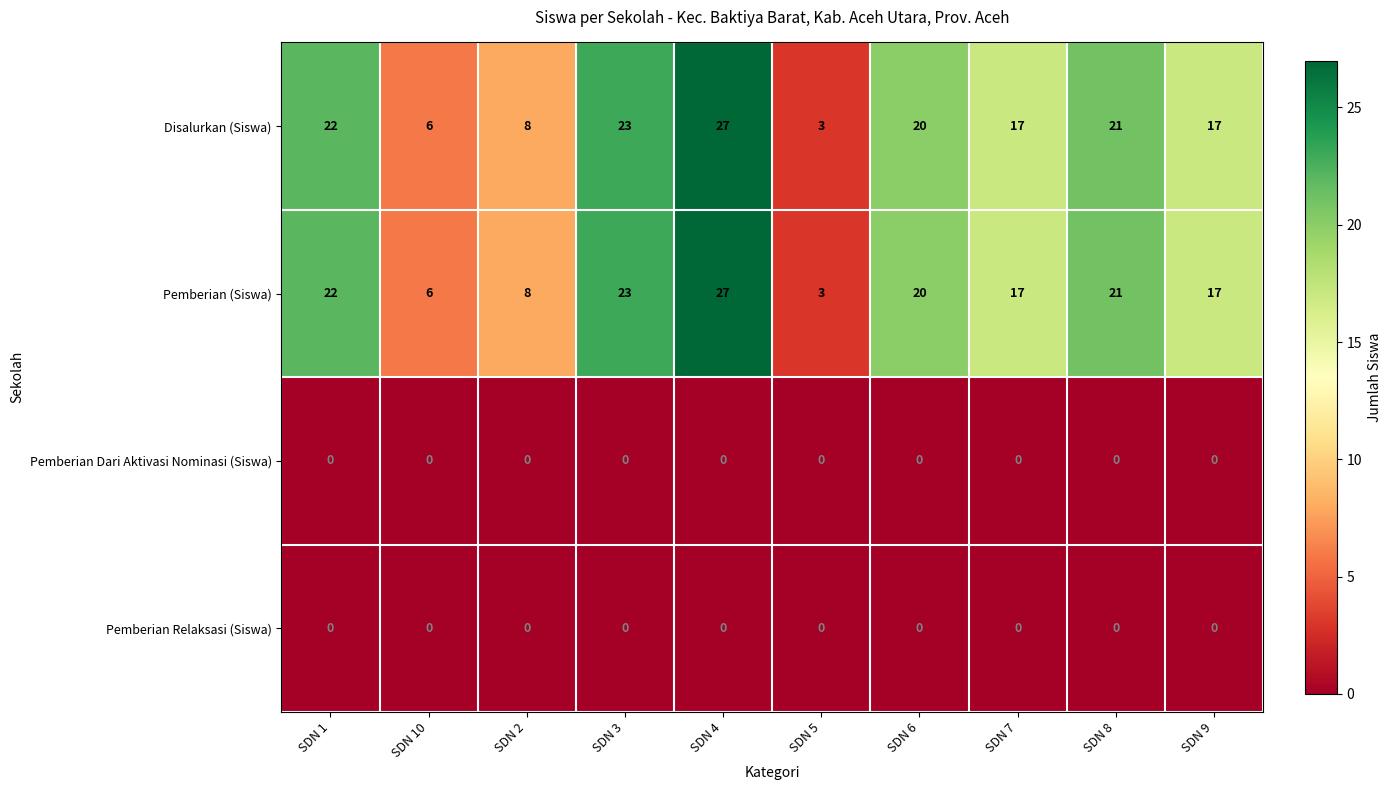

What is the difference between the highest and lowest values at SDN 10?

6